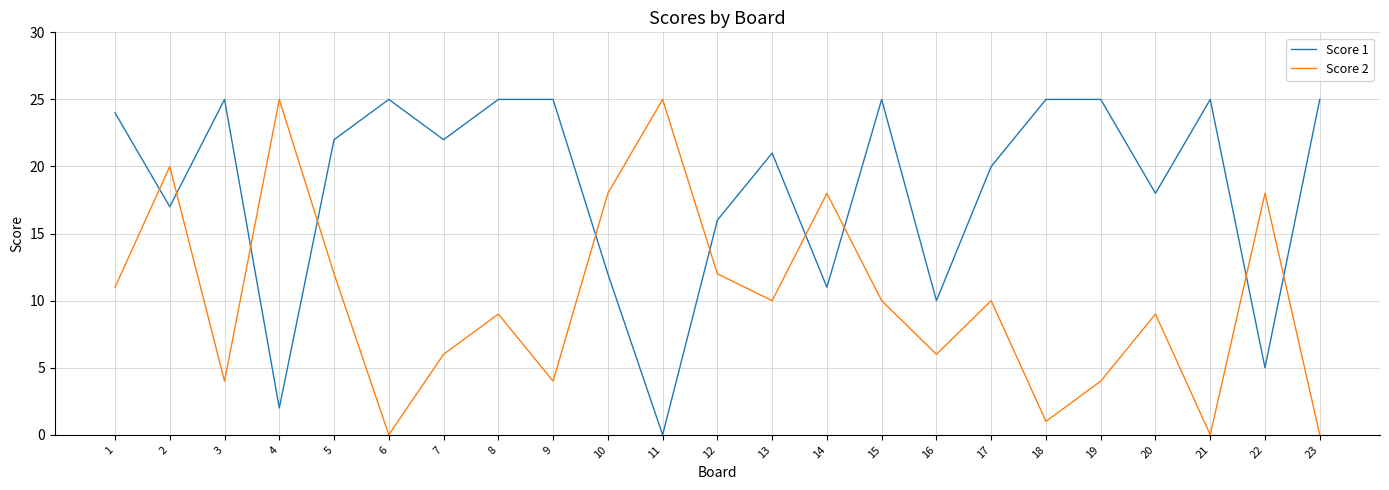

Read the Score 2 value at 11.

25